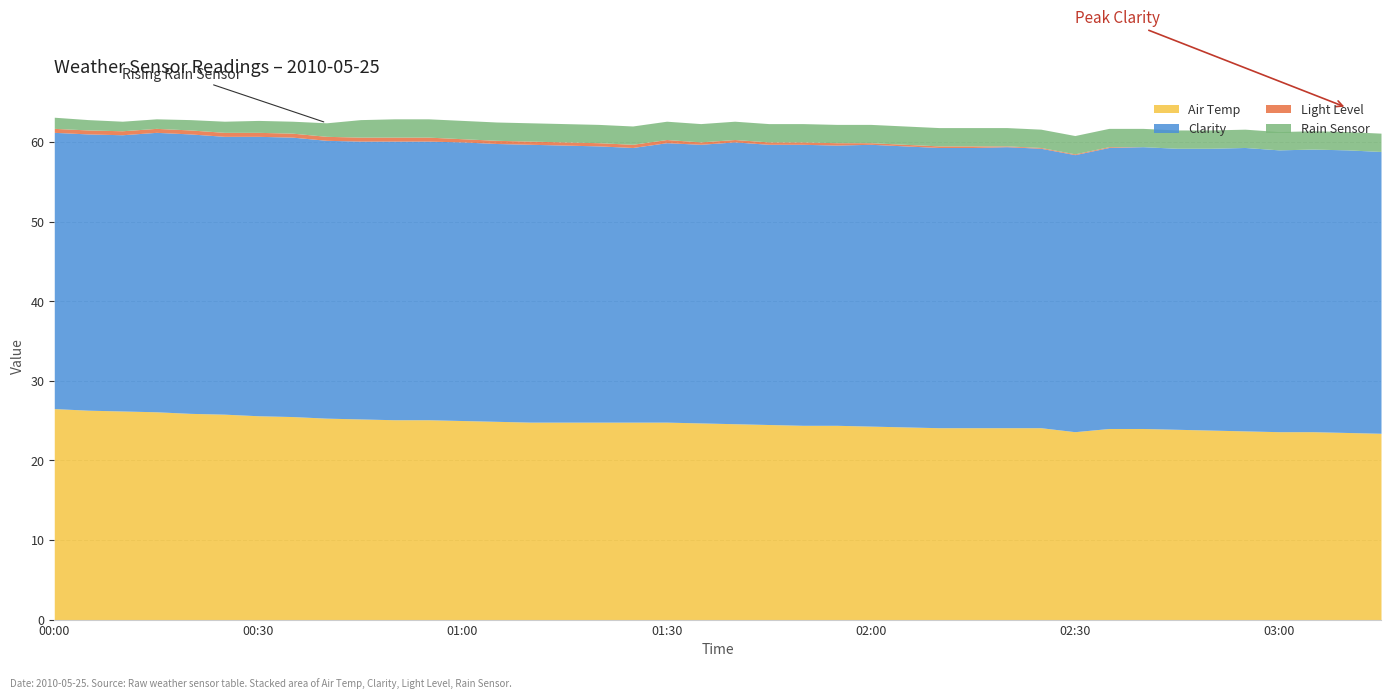

What is the minimum value for Air Temp?

23.4